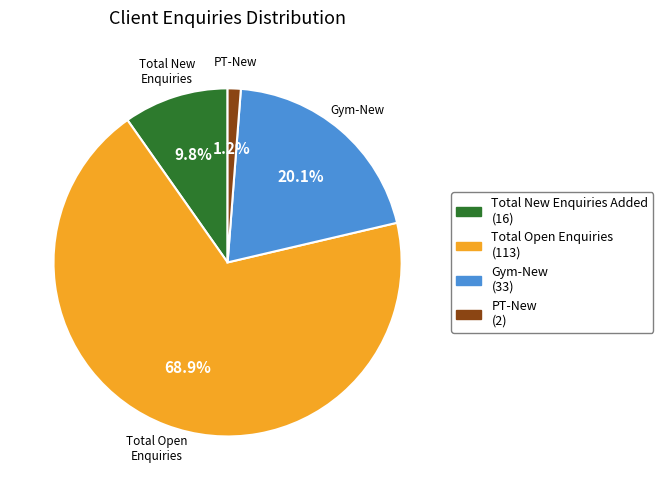

Is there any slice that represents more than half of the pie?

Yes